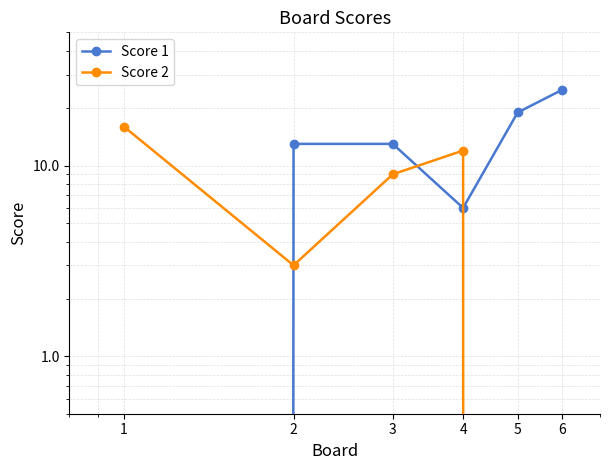

What is the total value across all series at 2?

16